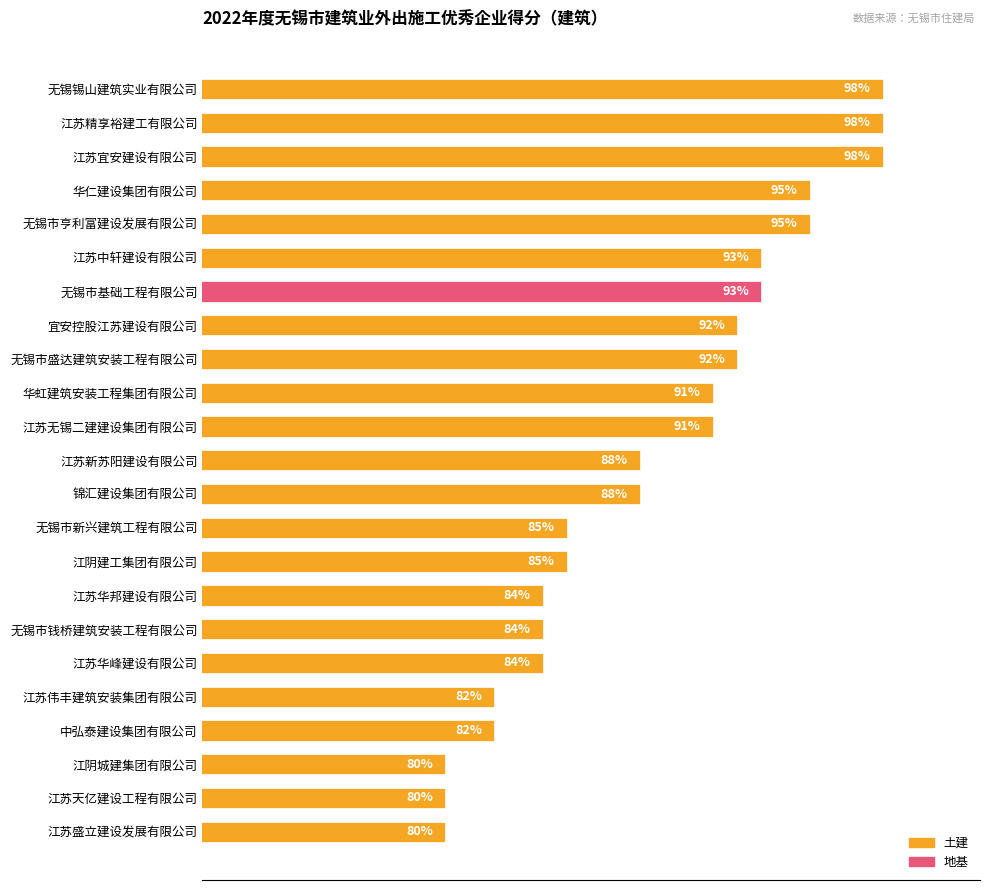

What is the label of the 16th bar from the top?

江苏华邦建设有限公司